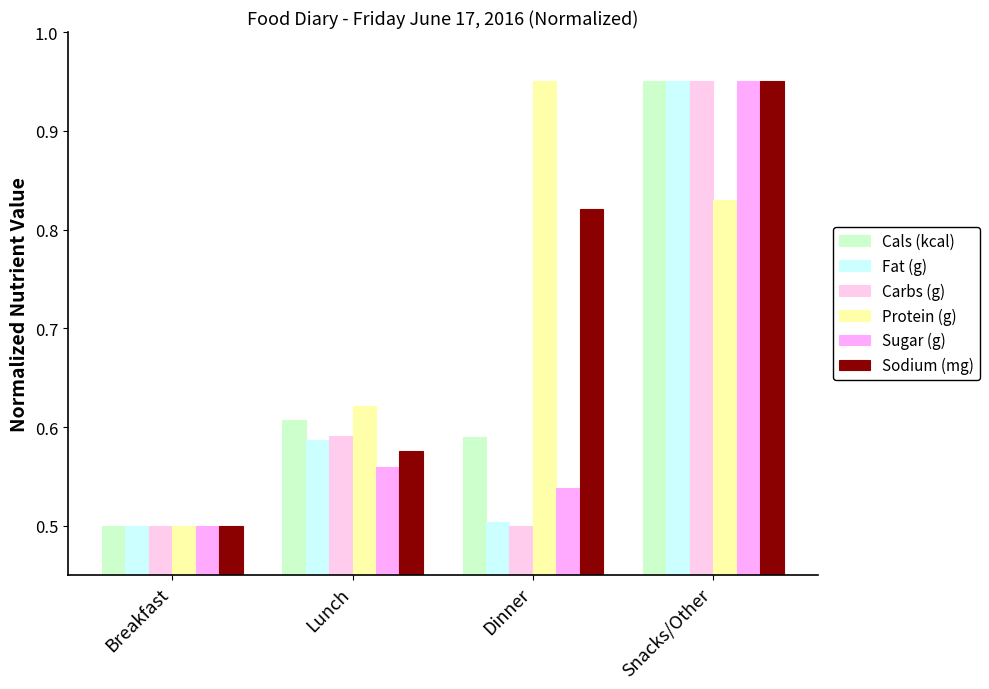

How many data points does each series have?

4